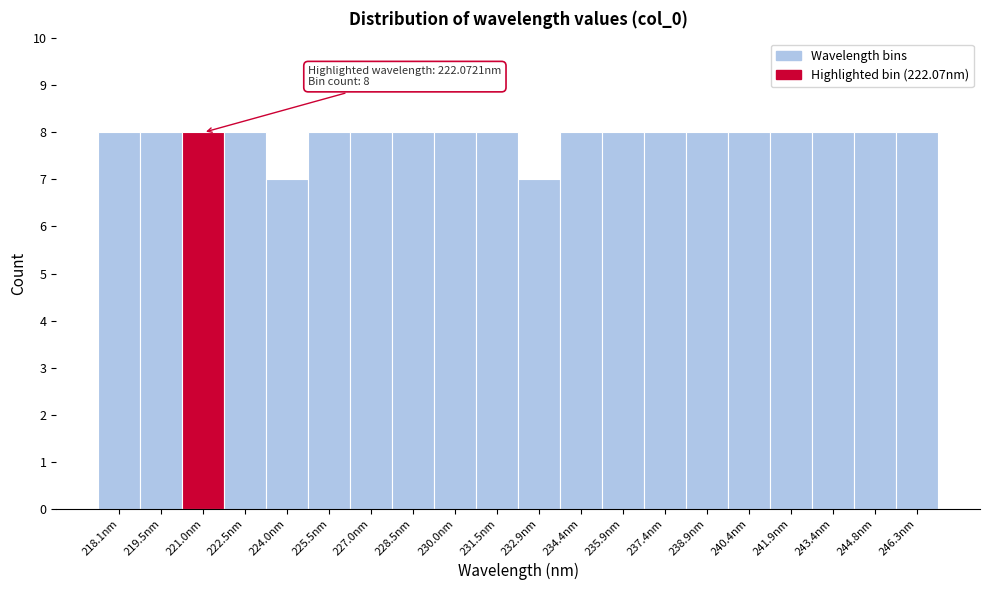

Reading left to right, extract all data points from this chart.

8	8	8	8	7	8	8	8	8	8	7	8	8	8	8	8	8	8	8	8